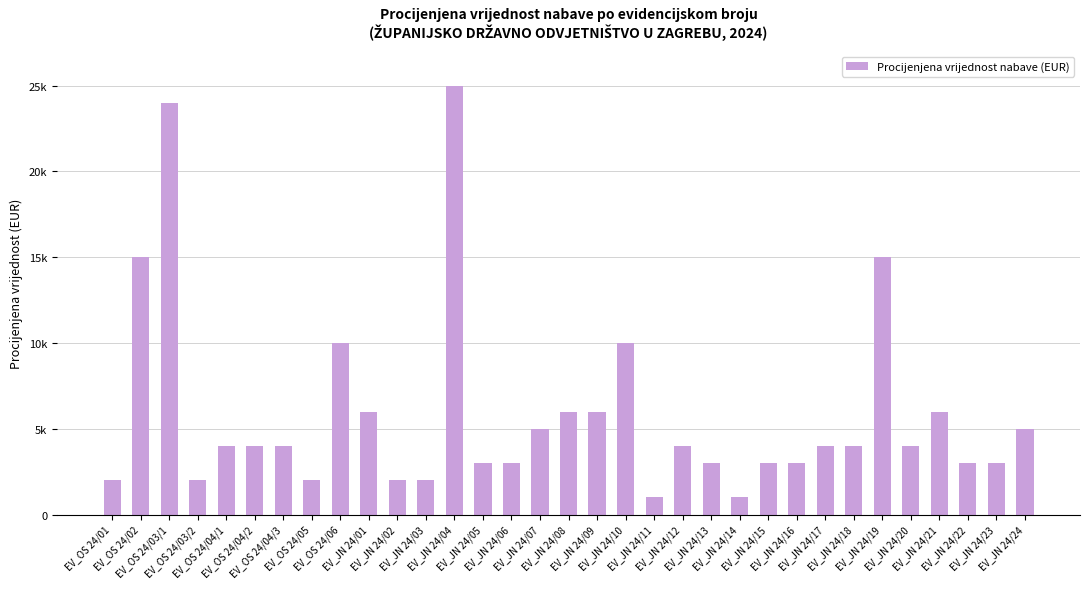

What is the change in value from EV_OS 24/05 to EV_JN 24/15?

+1000